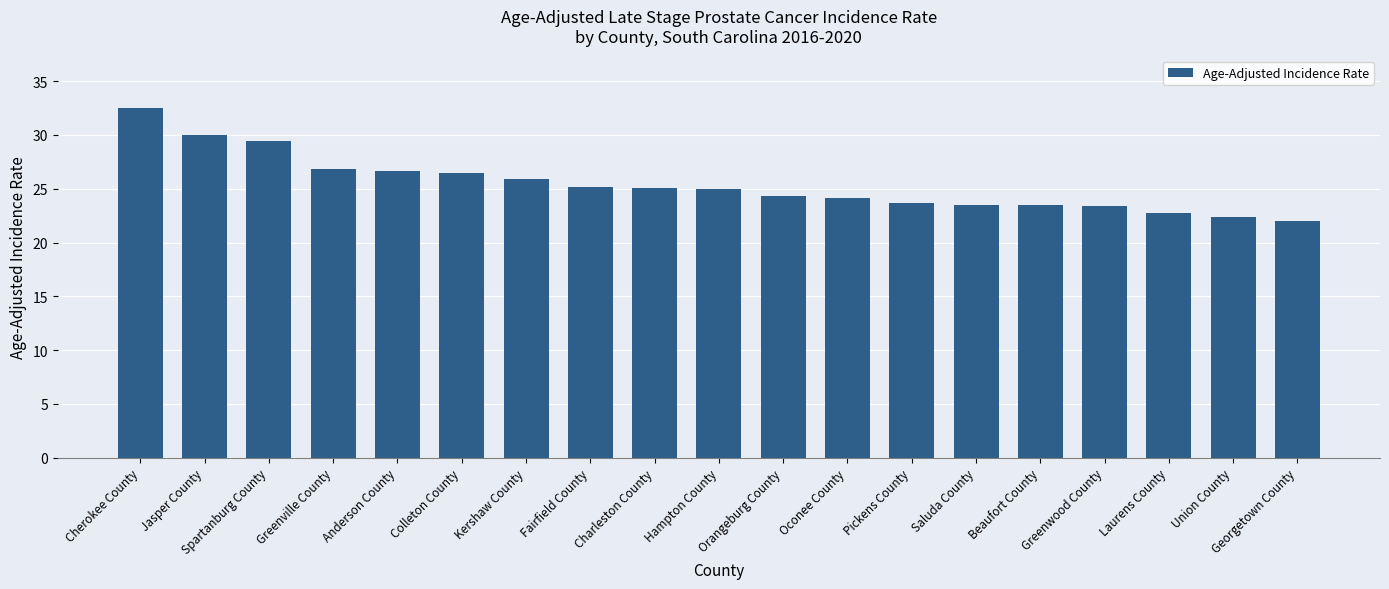

What position from the left is Oconee County?

12